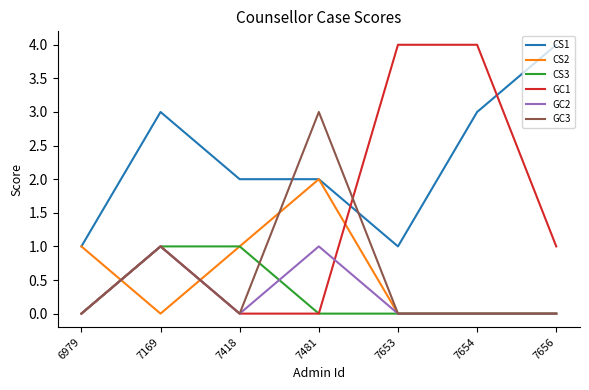

Which series has the largest range (max minus min)?

GC1